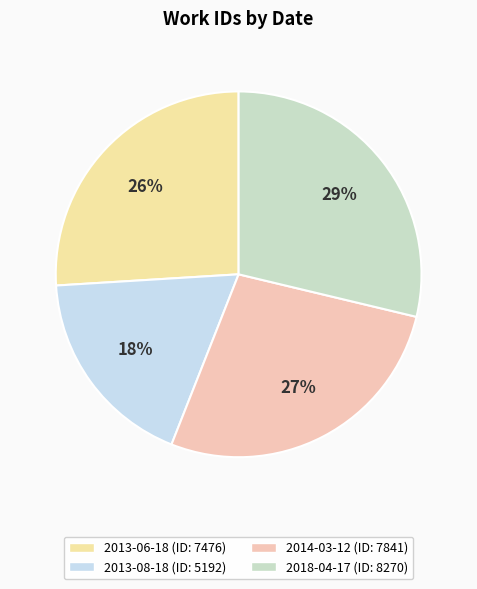

To the nearest percent, what is the difference between the largest and smallest slice percentages?

11%